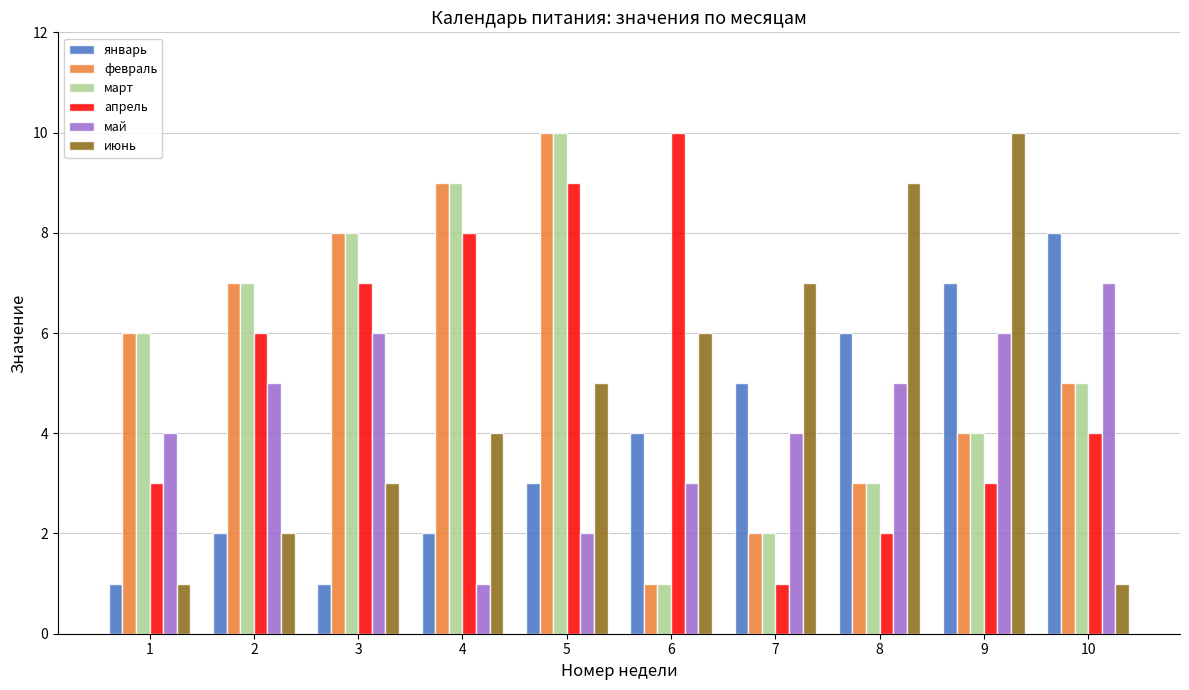

What are all the series names shown in the legend?

январь, февраль, март, апрель, май, июнь